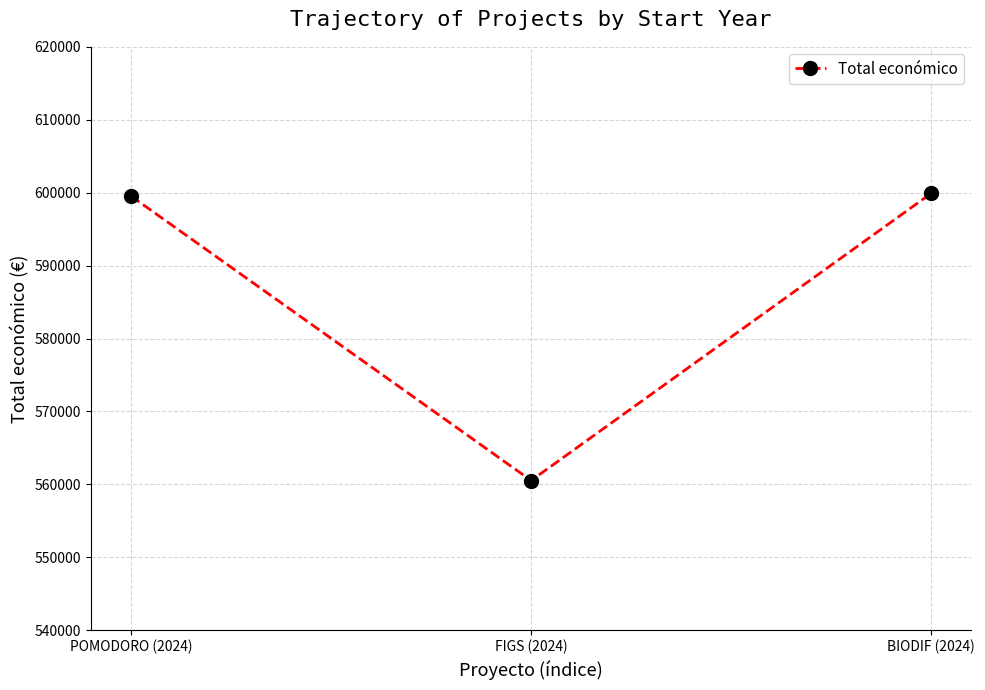

What is the difference between the maximum and minimum values?

39398